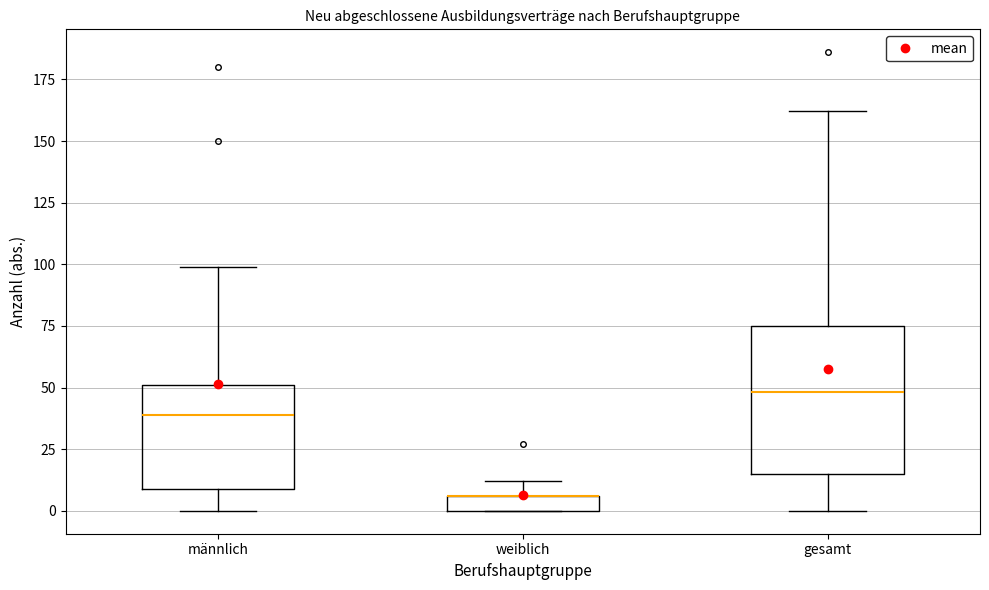

Comparing the boxes themselves (not the whiskers), which one is the tallest?

gesamt